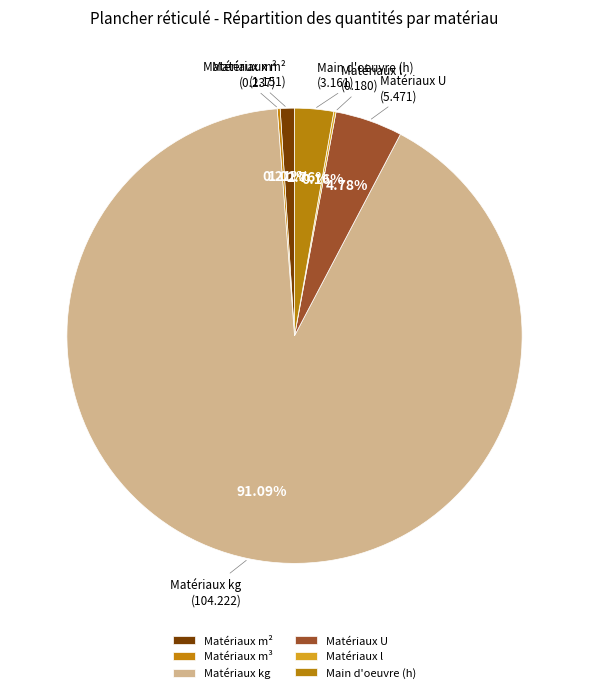

What is the ratio of the value at Main d'oeuvre (h) to the value at Matériaux m²?

2.7